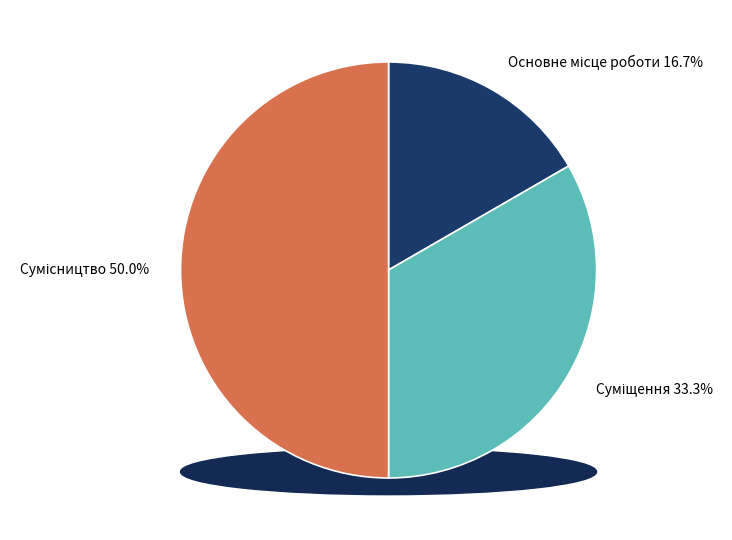

What is the change in value from Основне місце роботи to Сумісництво?

+2